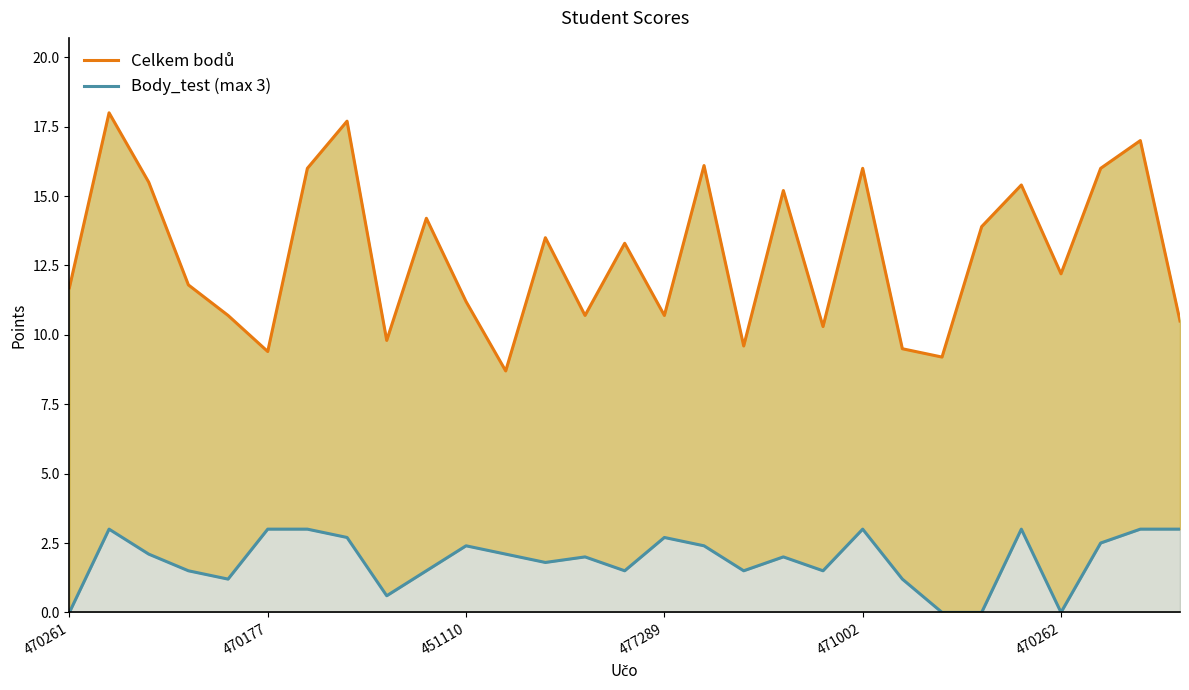

True or false: Body_test (max 3) and Celkem bodů cross at least once.

False